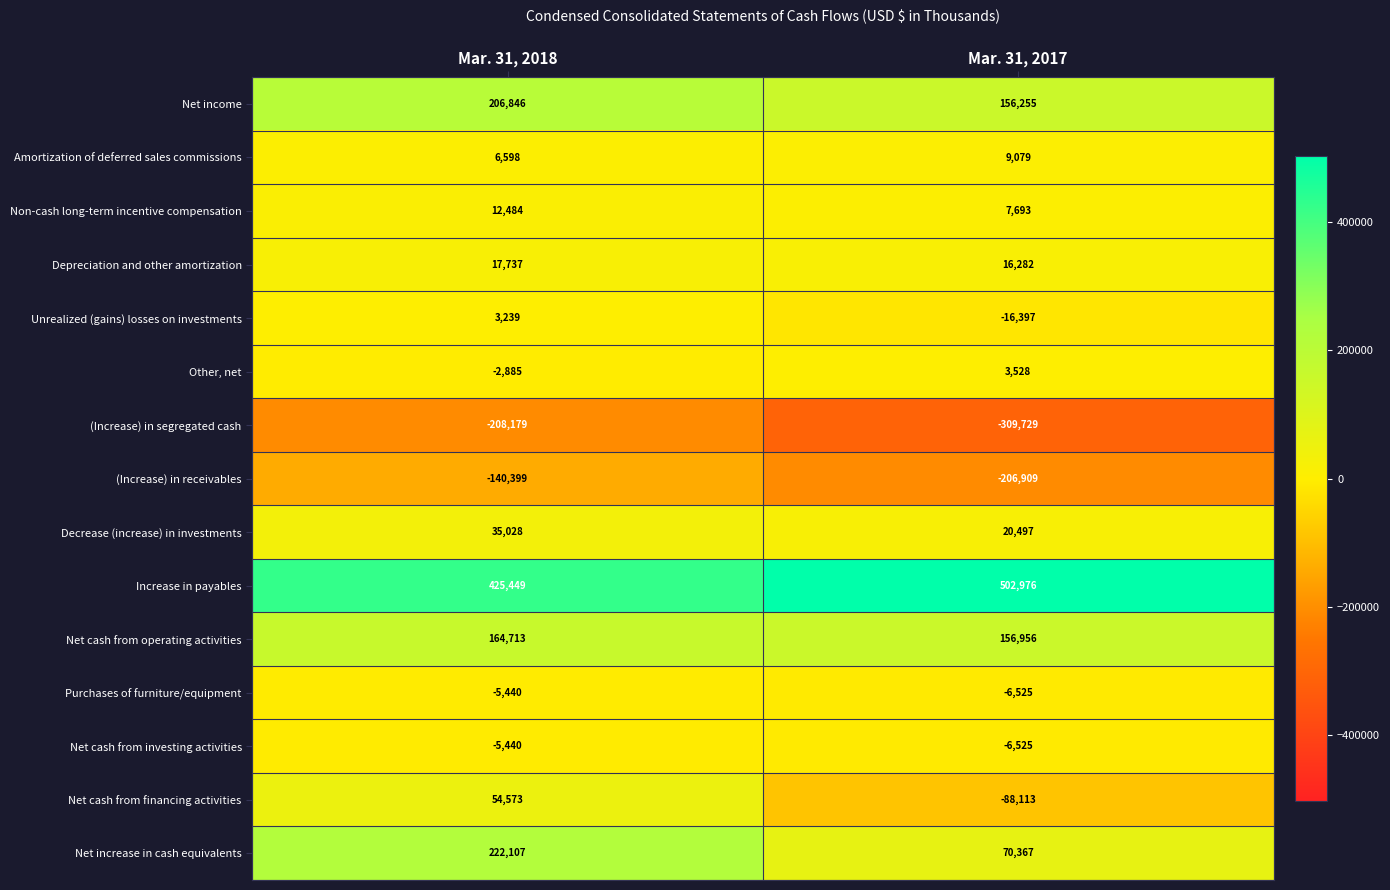

Which series changed the most between Mar. 31, 2018 and Mar. 31, 2017?

Net increase in cash equivalents